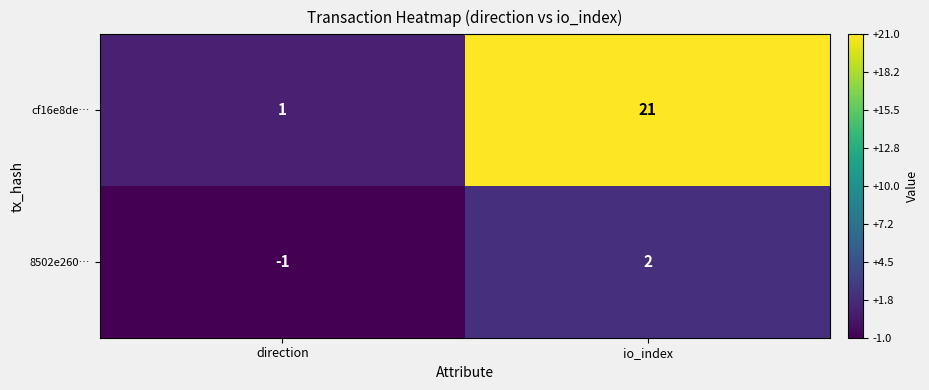

At which label does cf16e8de… reach its minimum?

direction